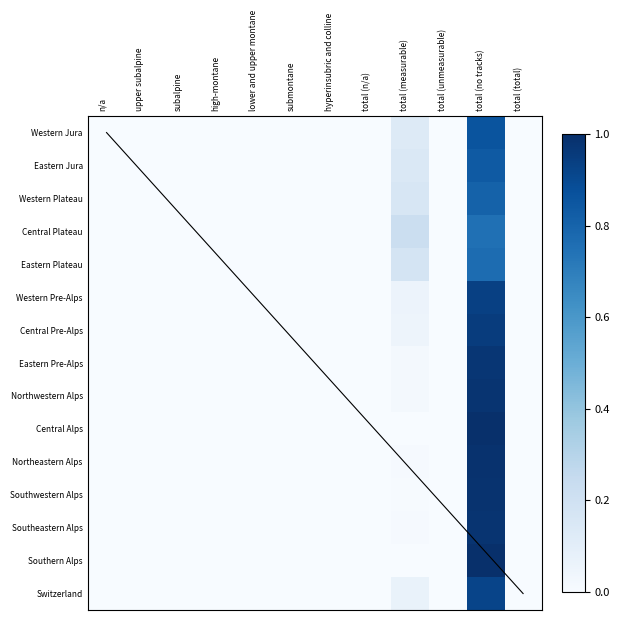

Which has a higher value, total (total) or n/a?

total (total)